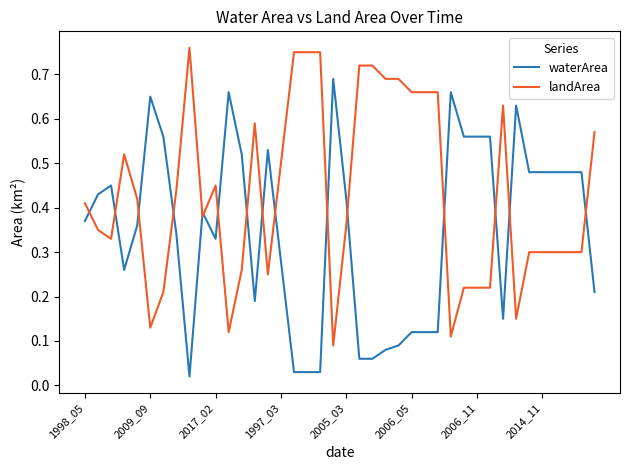

Which series has the largest total across all categories?

landArea